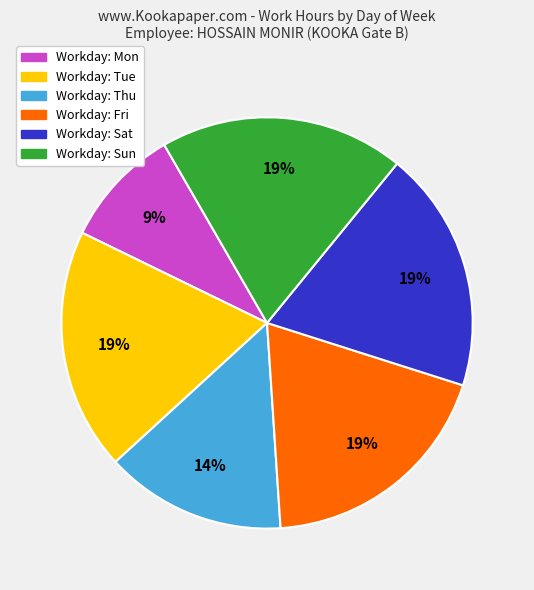

Is there any slice that represents more than half of the pie?

No